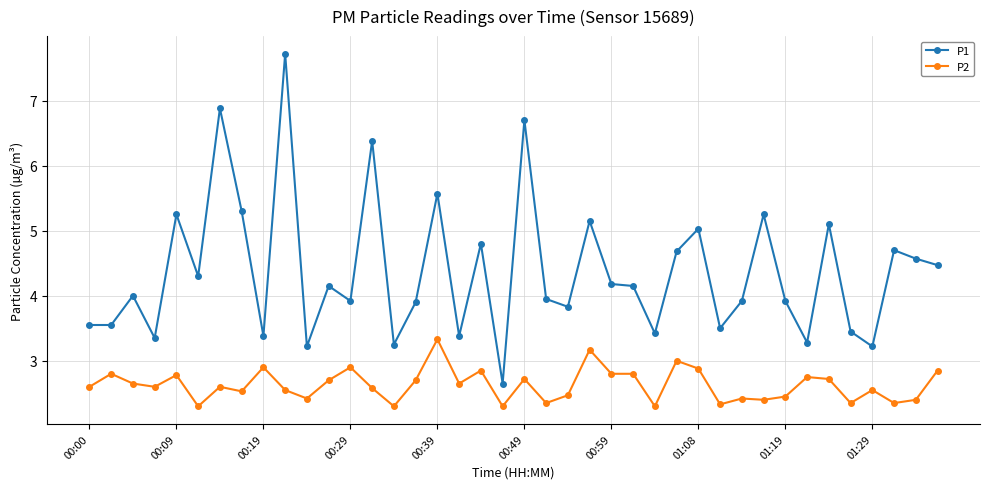

What is the value of the P1 point at the 34th from the left?

3.3